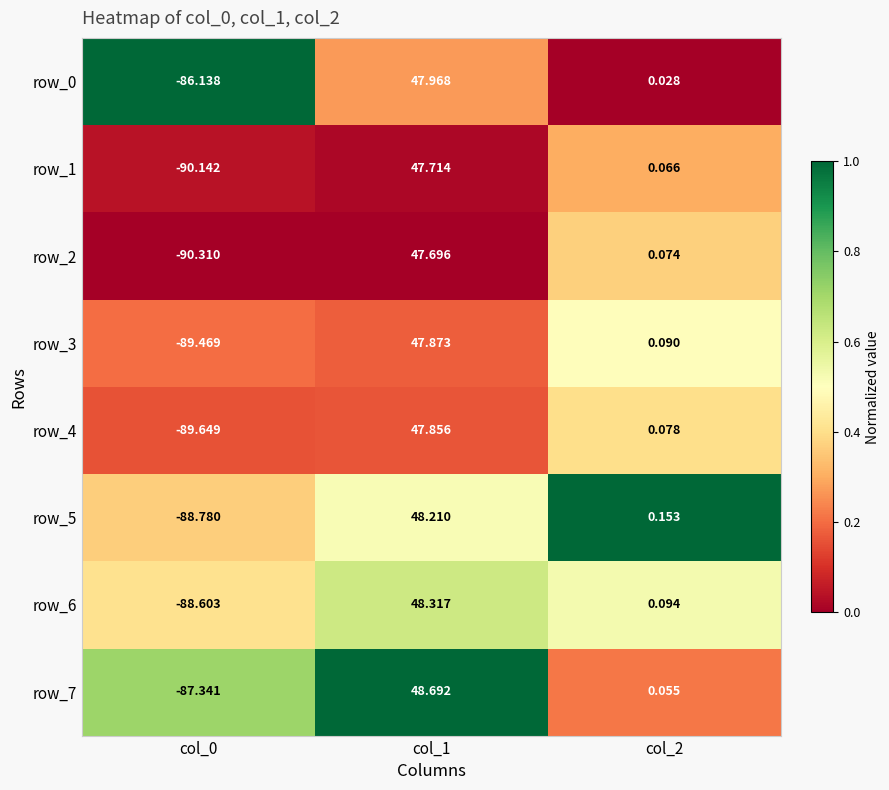

What is the difference between the maximum and minimum values in the row_7 series?

136.0